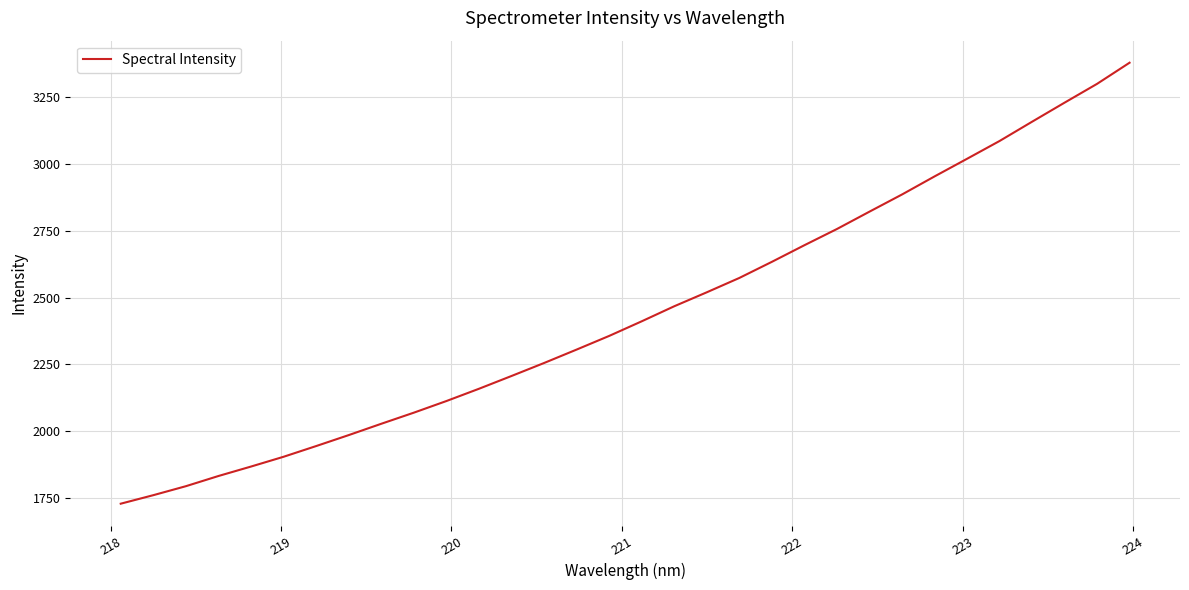

What is the greatest value displayed?

3378.3